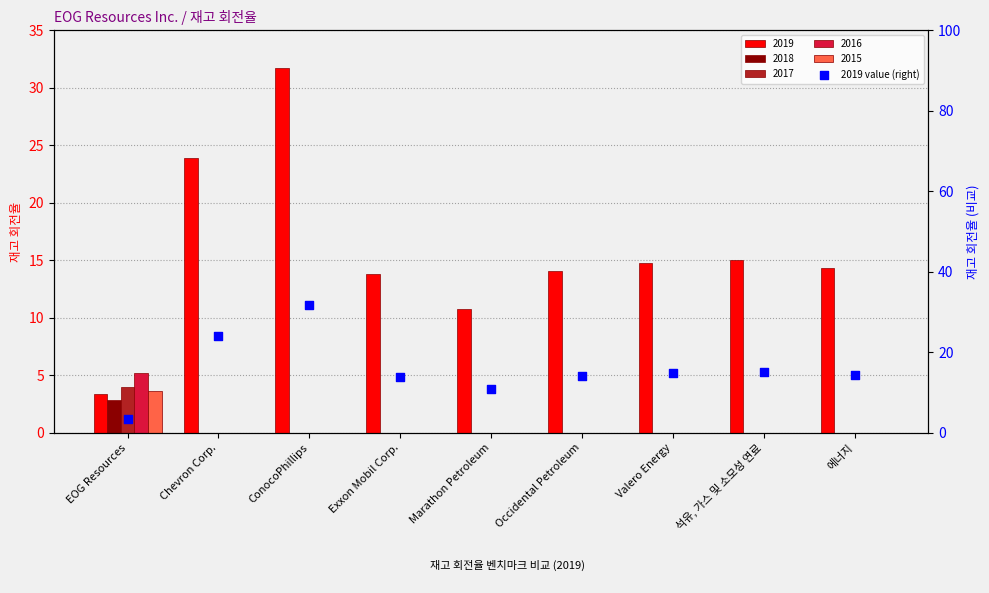

Approximately how many times larger is the value at Valero Energy compared to EOG Resources?

4.4